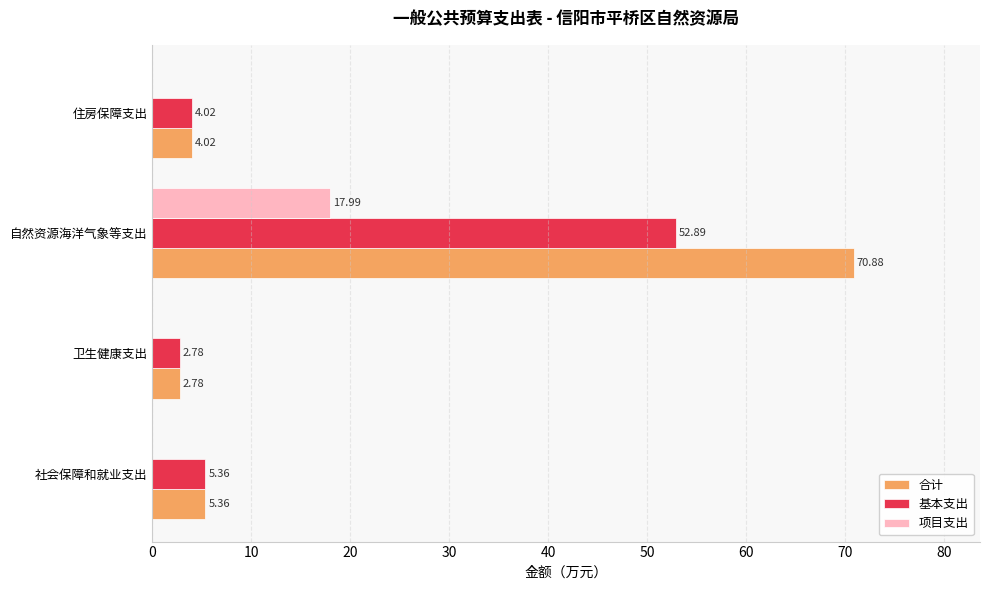

Is the value of 基本支出 at 卫生健康支出 greater than the value of 项目支出 at 社会保障和就业支出?

Yes